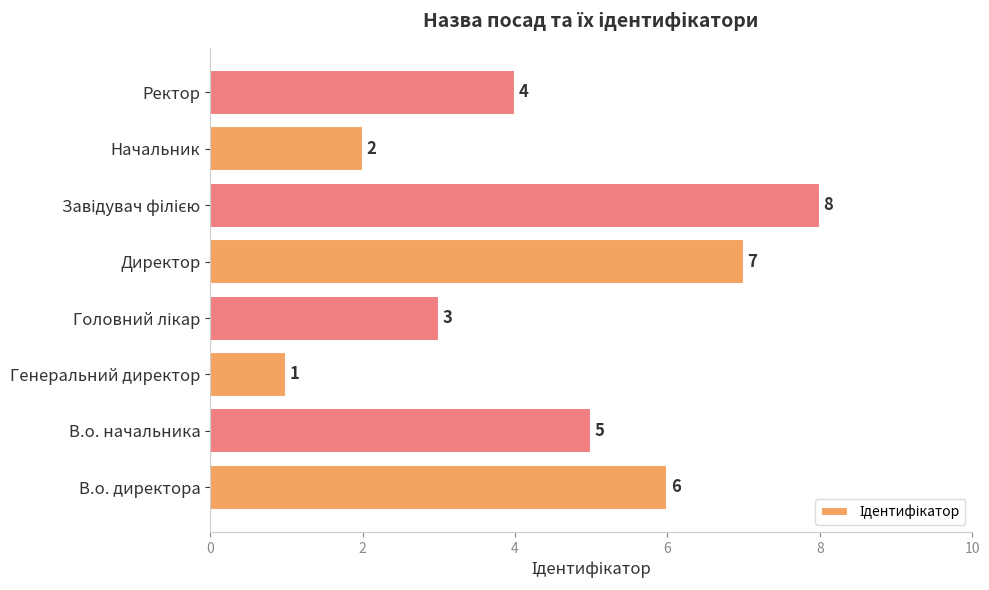

What is the difference between the maximum and second lowest values?

6